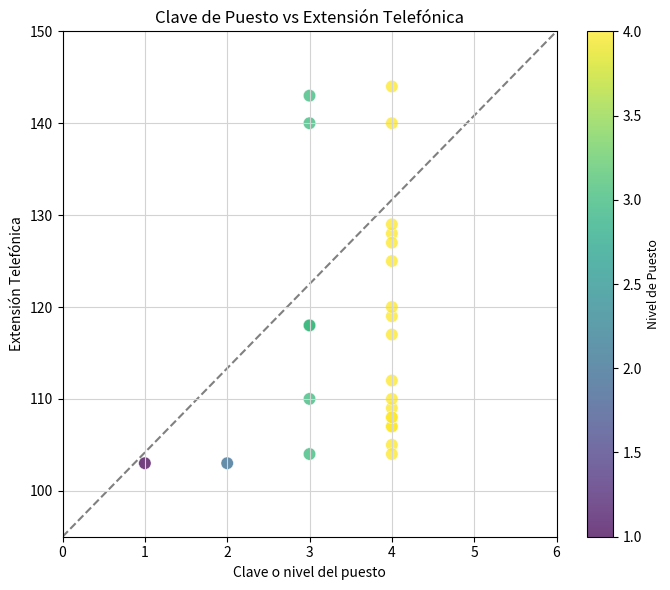

What Y value in the scatter plot is closest to 123?

125